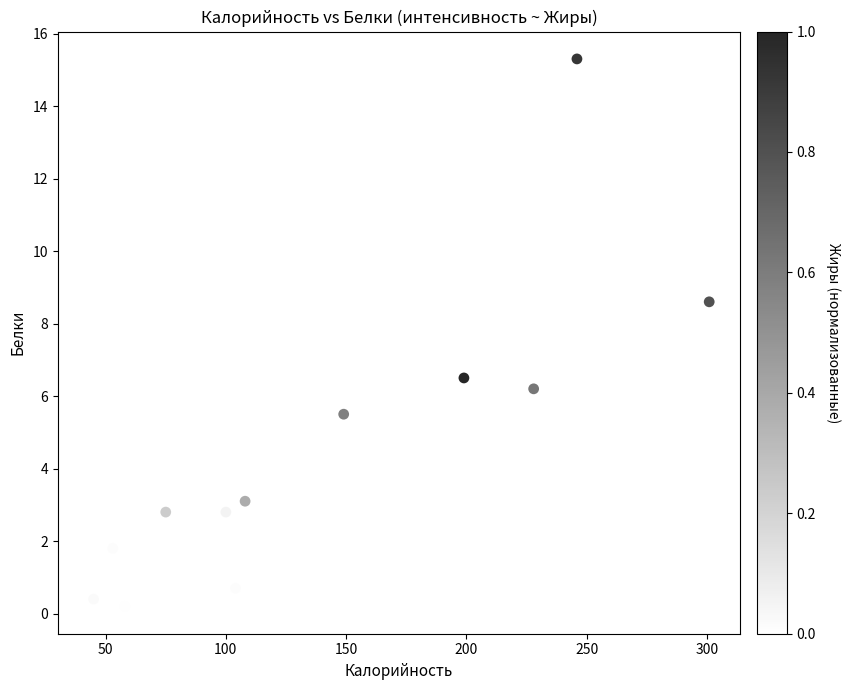

What Y value in the scatter plot is closest to 7?

6.5